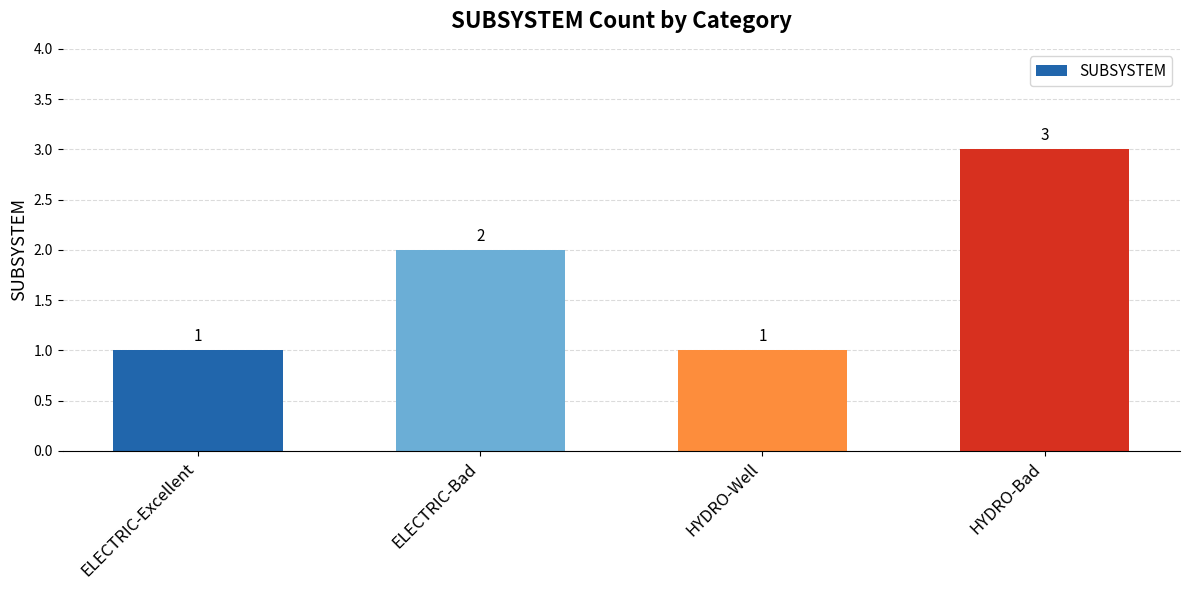

Are the bars horizontal?

No